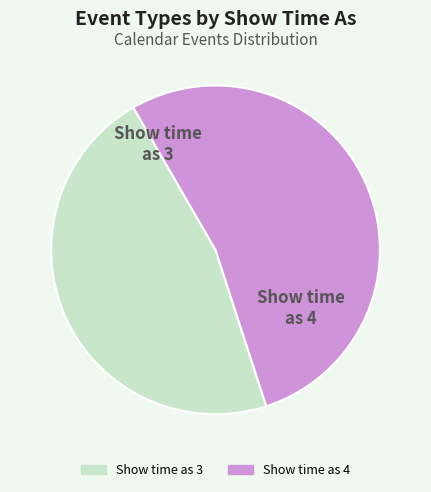

Which has a higher value, Show time as 4 or Show time as 3?

Show time as 4